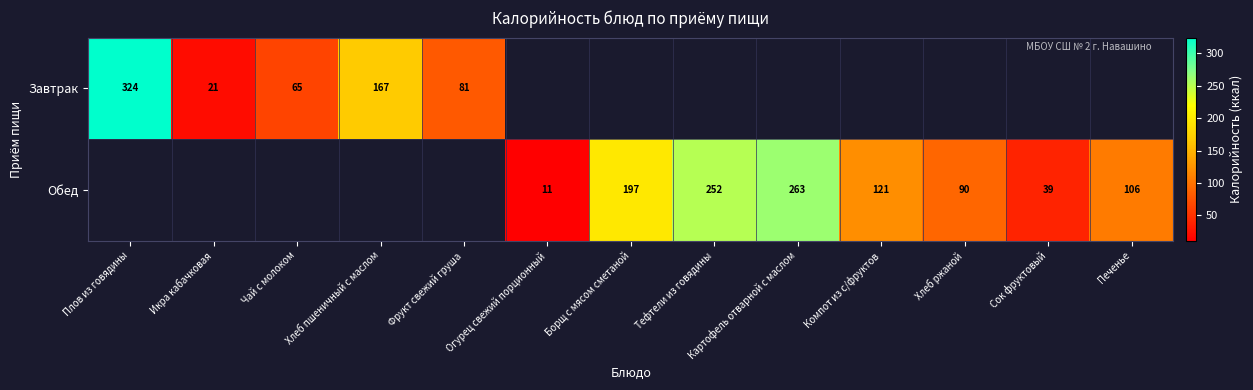

Is it true that Обед equals 39.0 at Сок фруктовый?

True